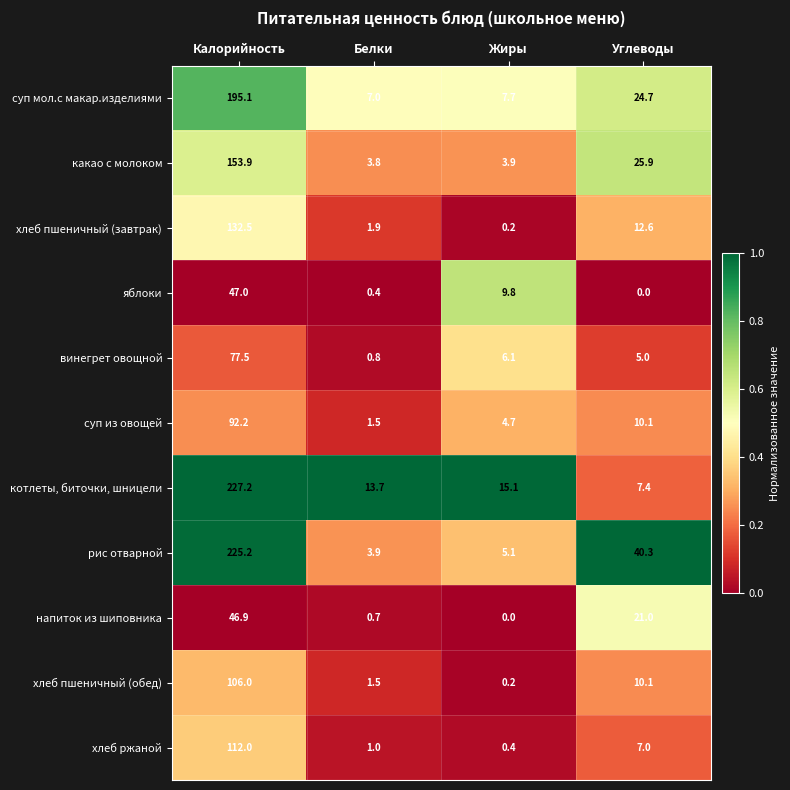

What is the difference between the винегрет овощной values at Жиры and Белки?

5.3